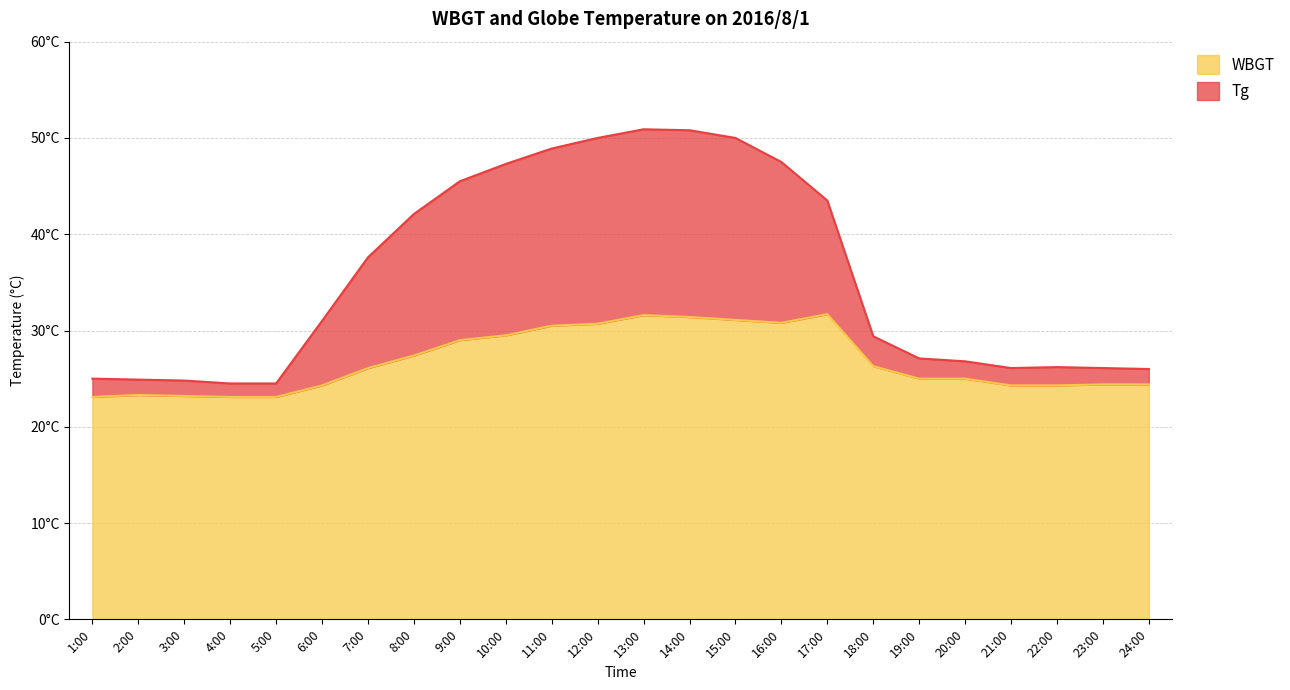

Rank the series by their average value, from highest to lowest.

Tg, WBGT